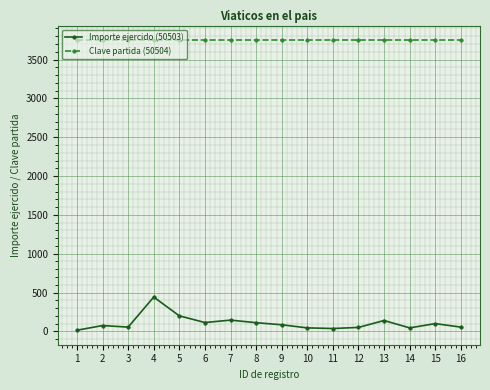

How many data points in Importe ejercido (50503) are less than 85?

8